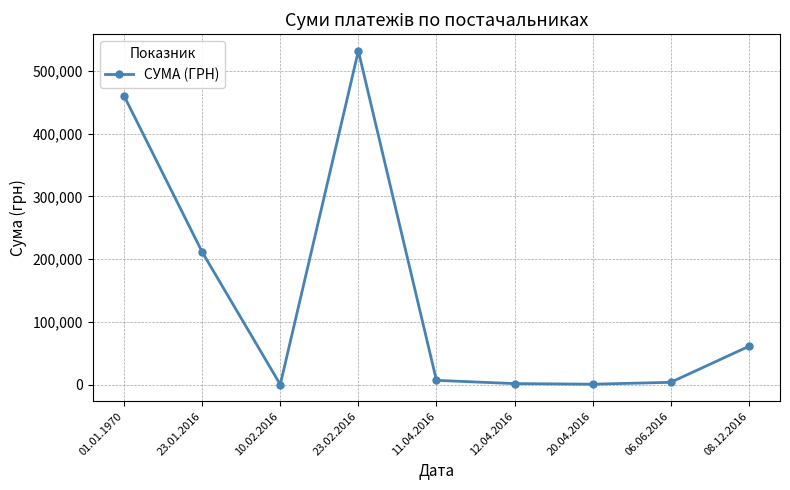

What is the sum of the values at 20.04.2016 and 01.01.1970?

460939.5